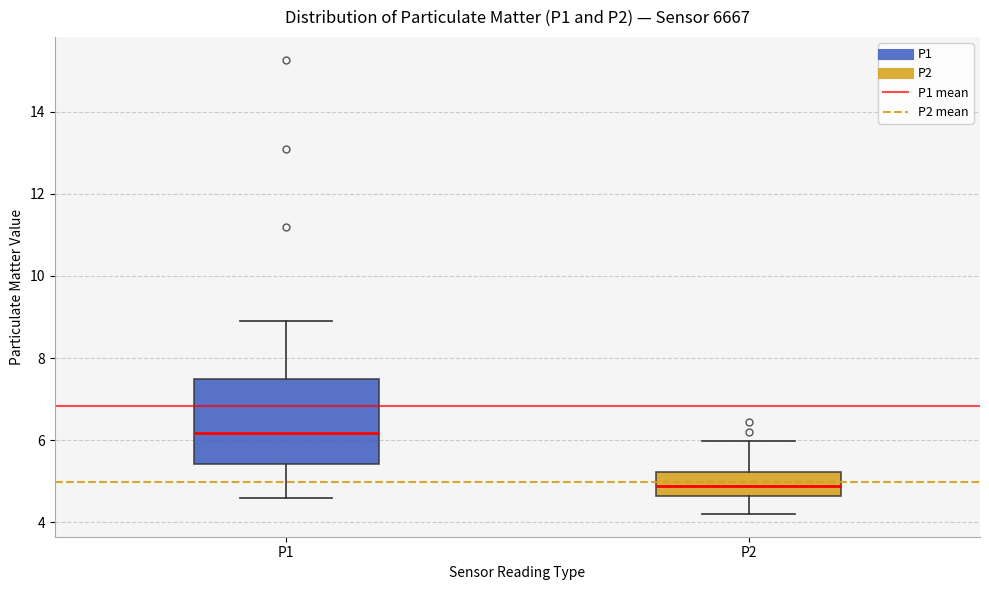

Where is the upper edge of the box for P1 on the y-axis? The values are not printed on the chart, so give them approximately, as read against the axis.

7.4